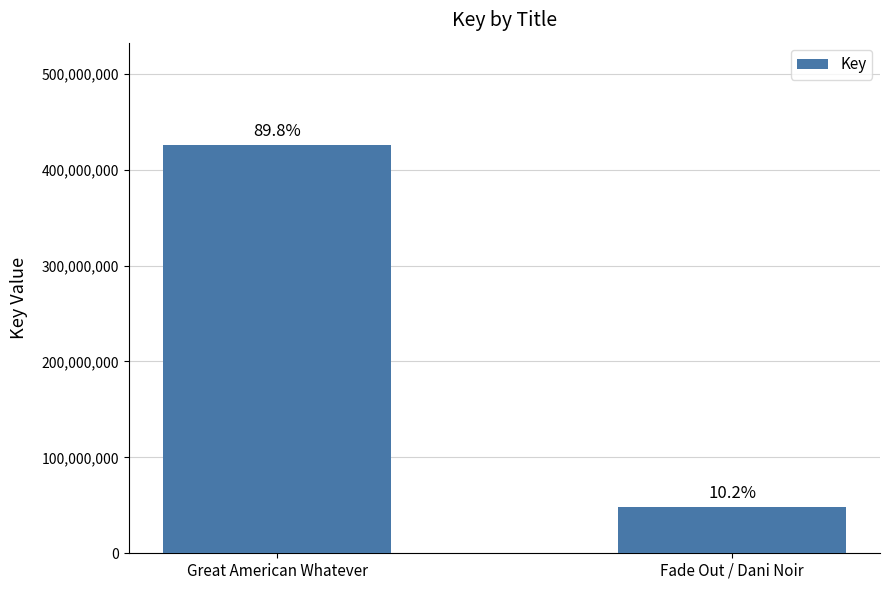

Does the chart contain any negative values?

No